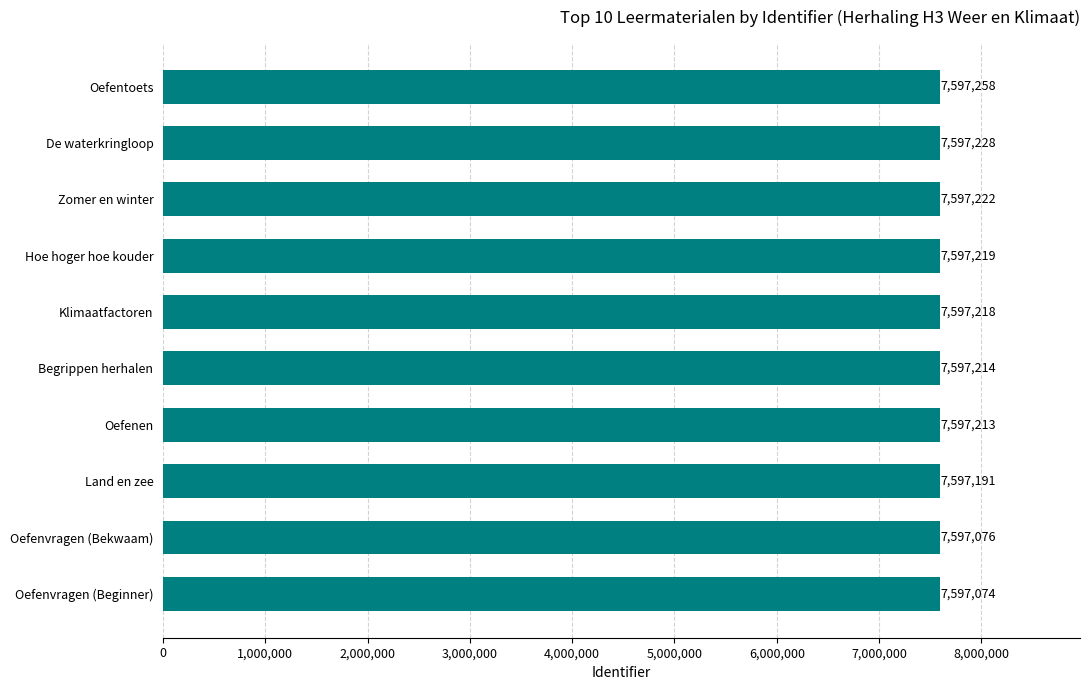

What is the average value?

7597191